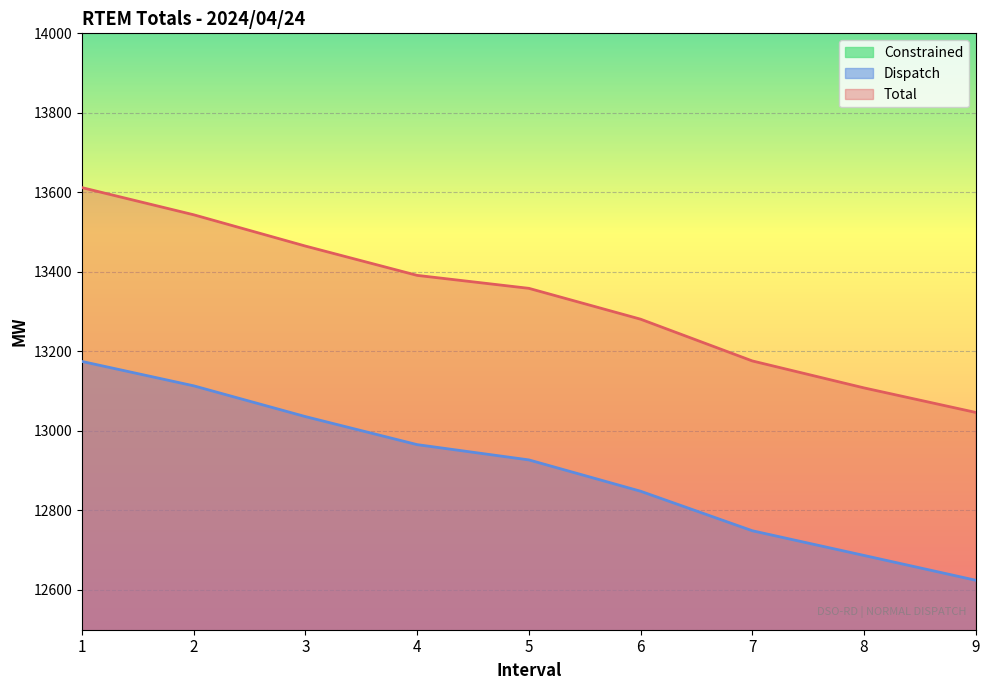

What is the total value across all series at 4?

26782.4